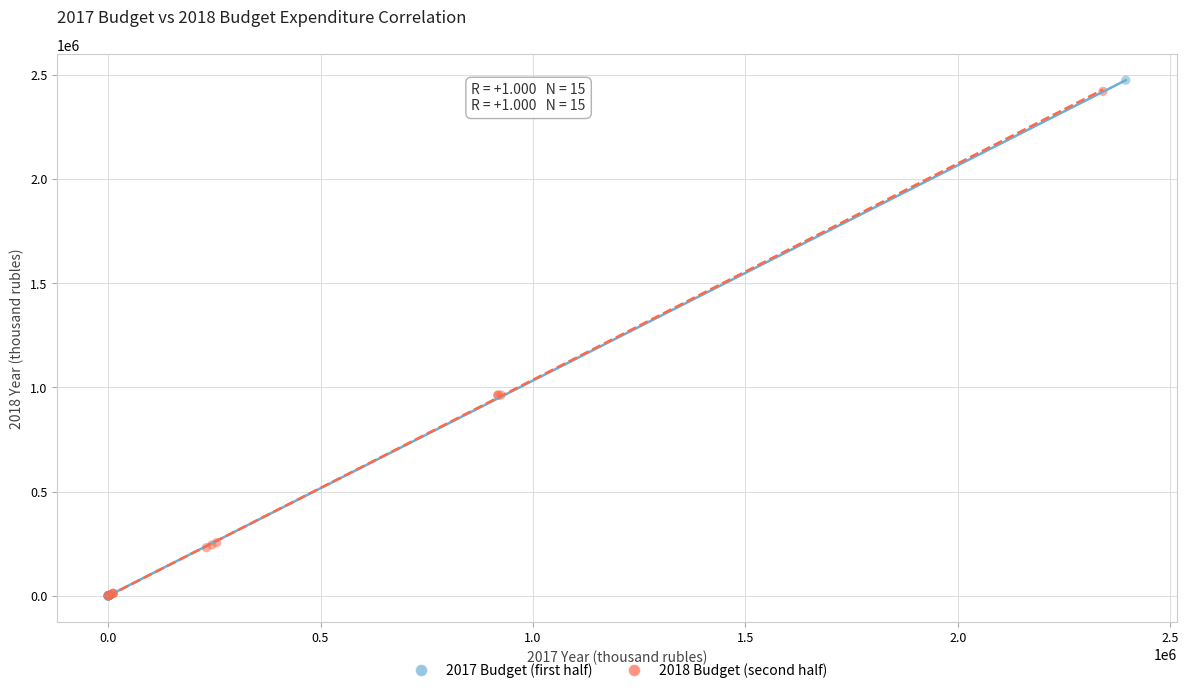

What are all the series names shown in the legend?

2017 Budget (first half), 2018 Budget (second half)